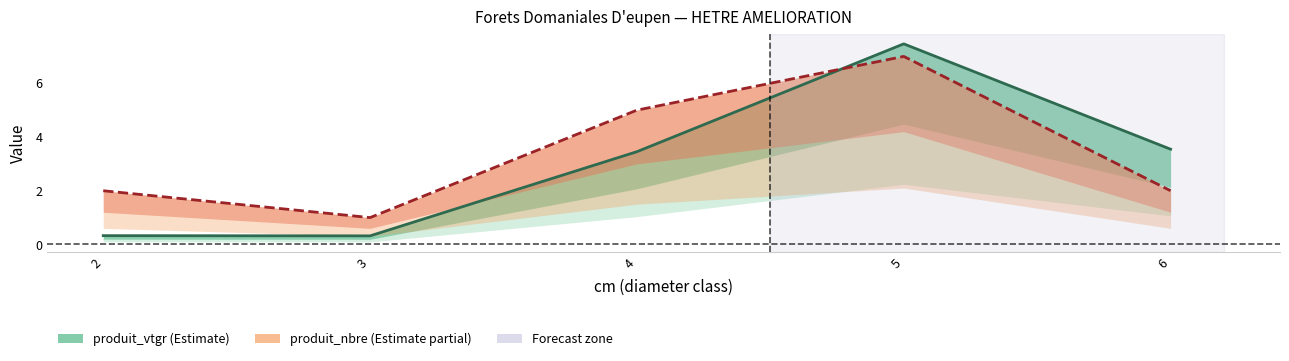

Rank the series by their maximum value, from highest to lowest.

produit_vtgr, produit_nbre